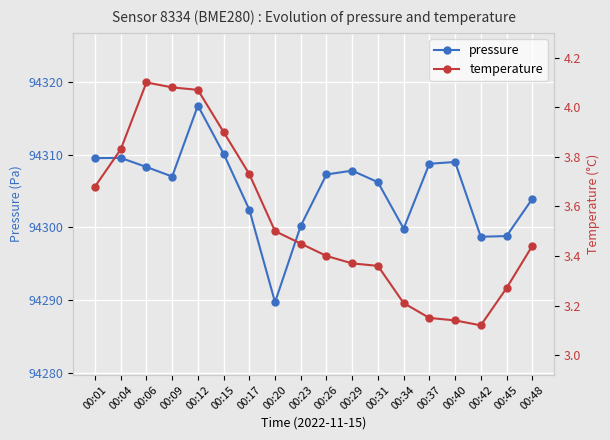

Which label corresponds to the largest value in the chart?

00:12